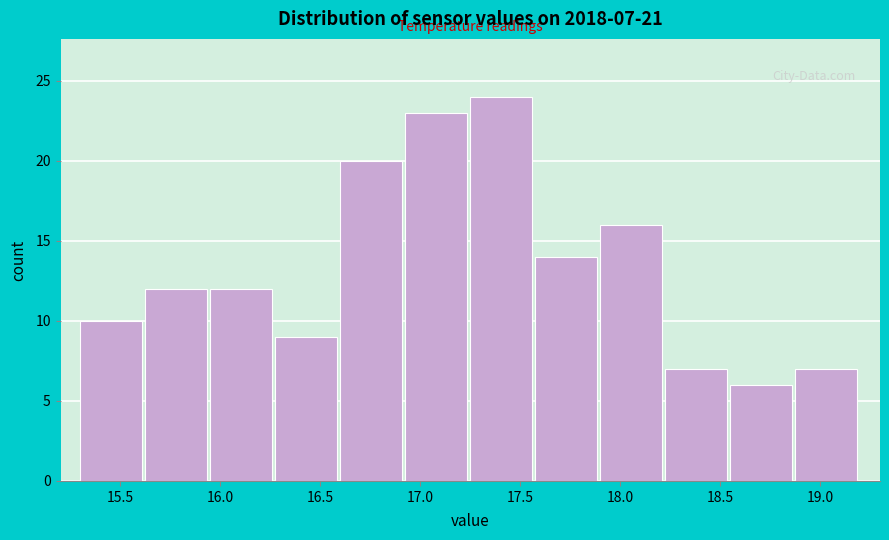

Over which range of the x-axis is the bar tallest?

17.250 to 17.575